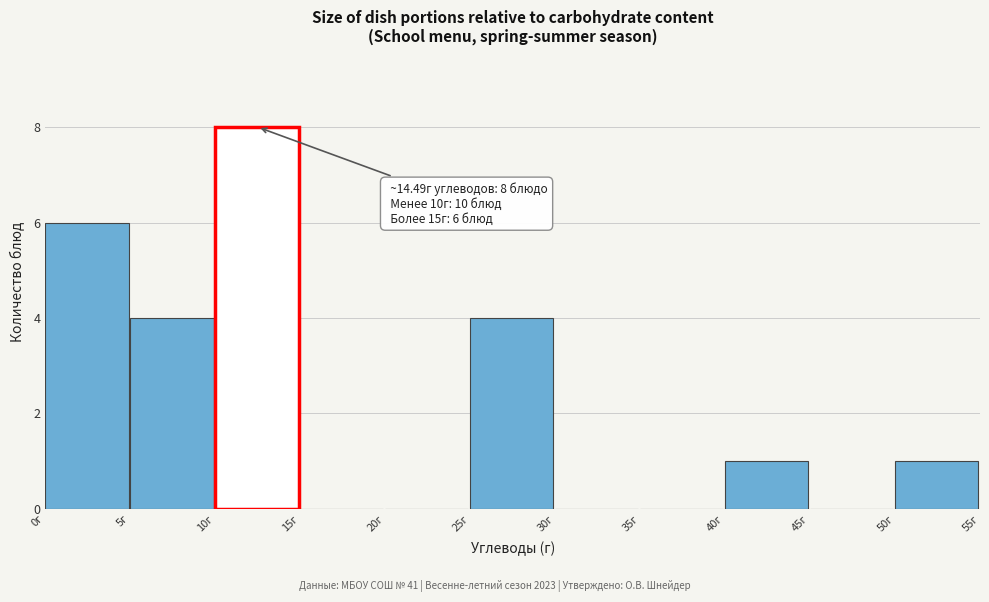

Which range on the x-axis has the tallest bar?

10 to 15